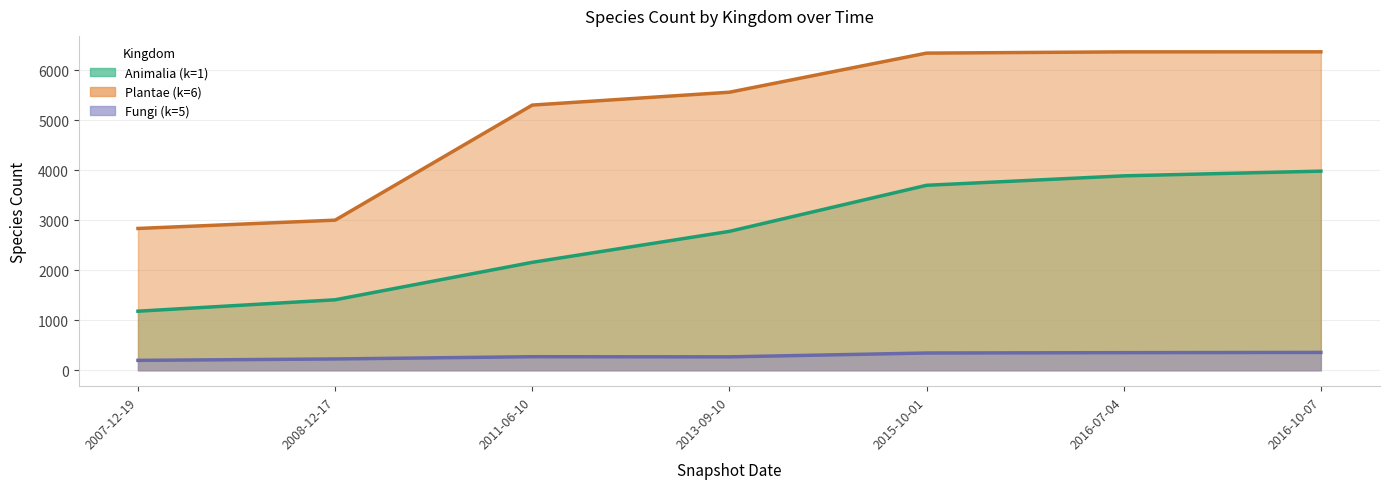

True or false: Animalia (k=1) and Fungi (k=5) intersect in this chart.

False